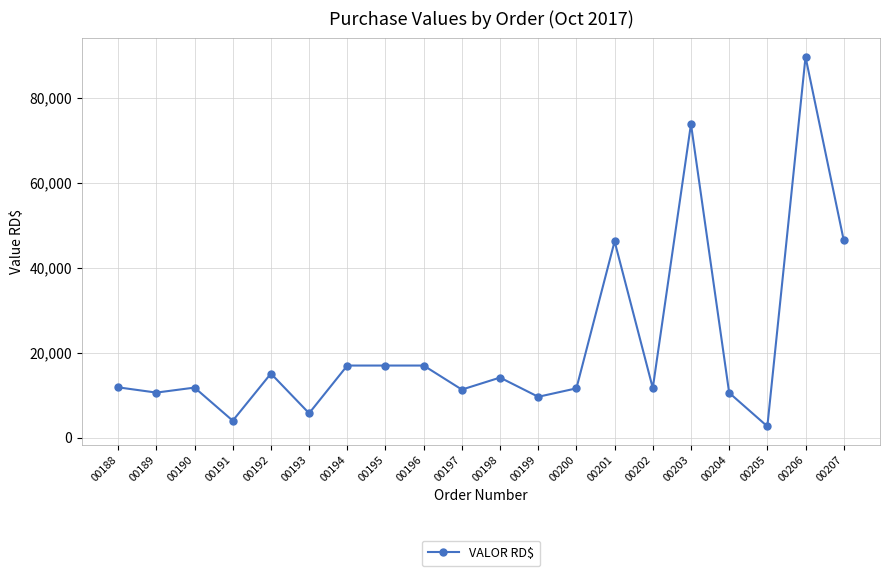

Where is the first local minimum?

00189